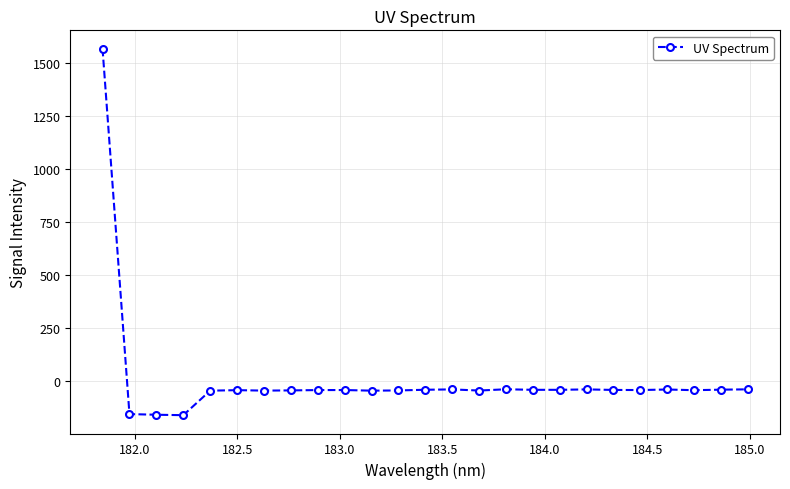

What is the greatest value displayed?

1566.9